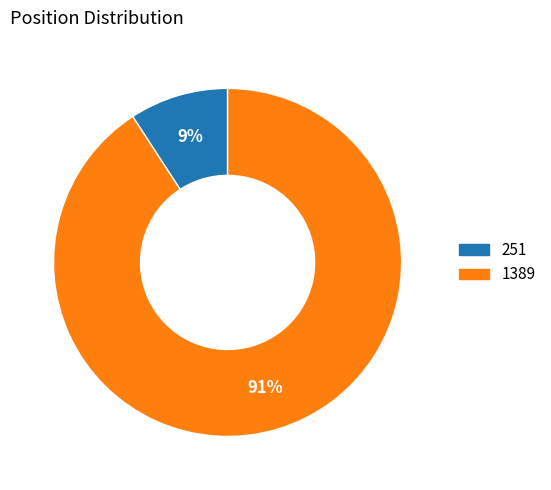

To the nearest percent, what portion does 1389 represent?

91%